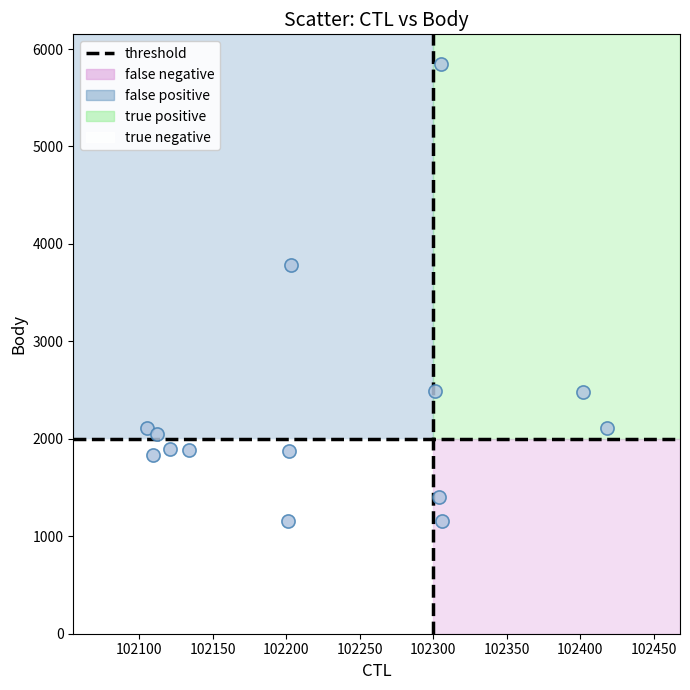

What is the range of Y values (max minus min)?

4695